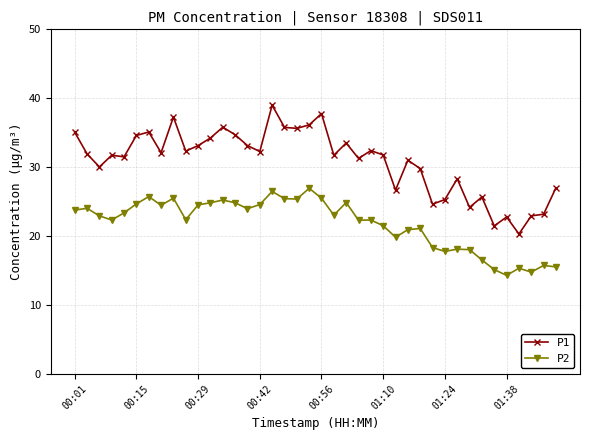

List the series in order of their peak value, lowest first.

P2, P1